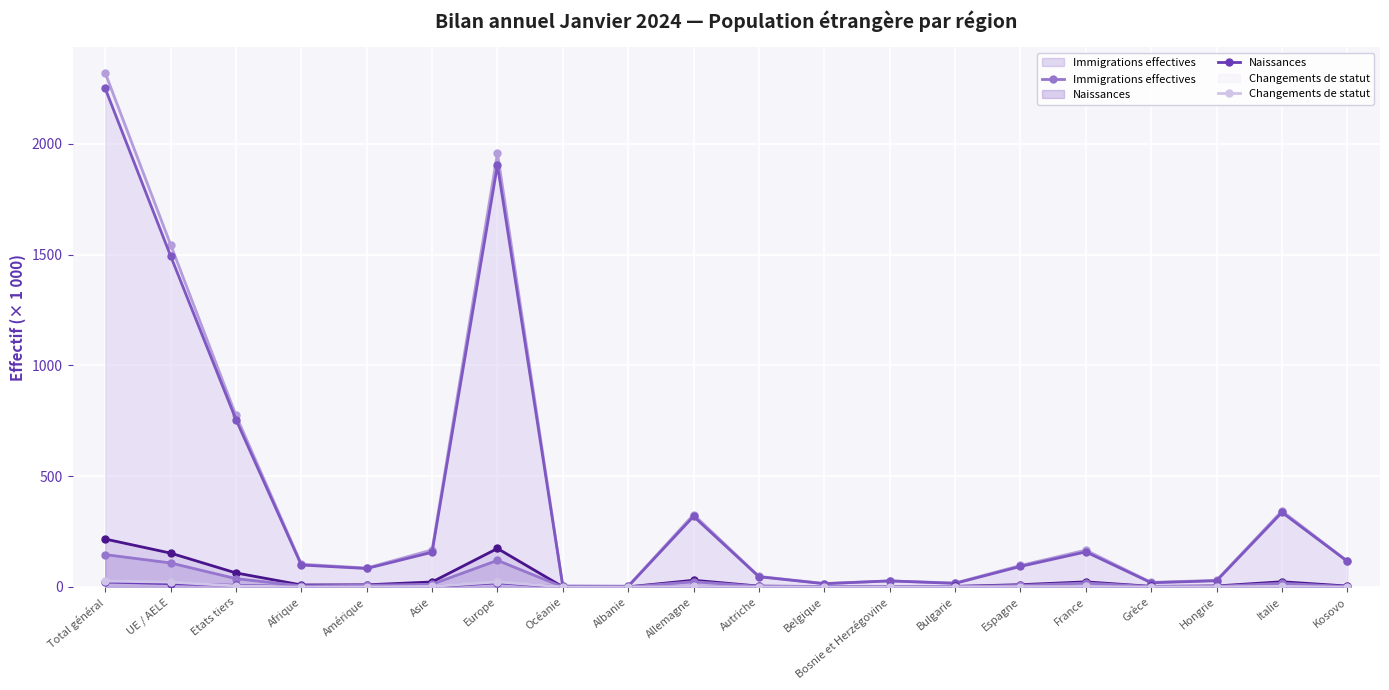

What is the label of the 11th point from the left?

Autriche